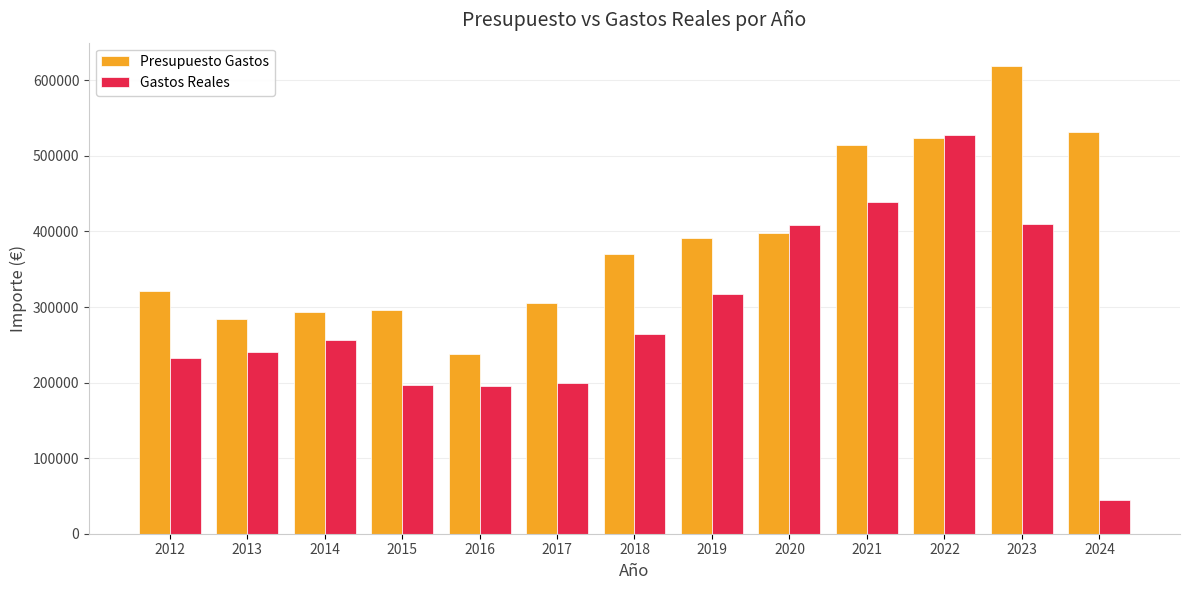

The value of Presupuesto Gastos at 2013 is 489759.9. True or false?

False